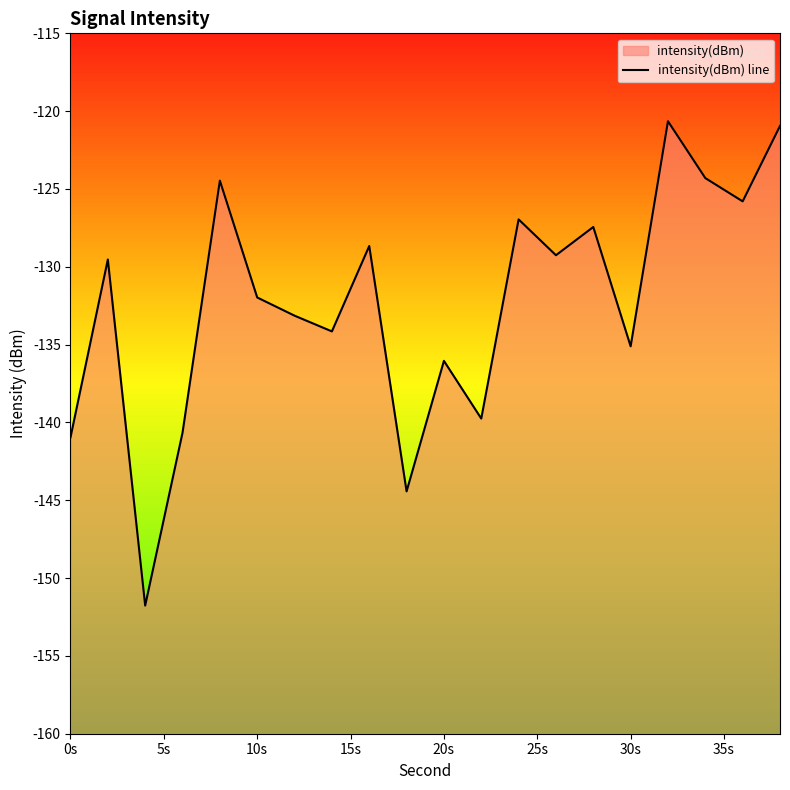

How many lines are shown in the chart?

1